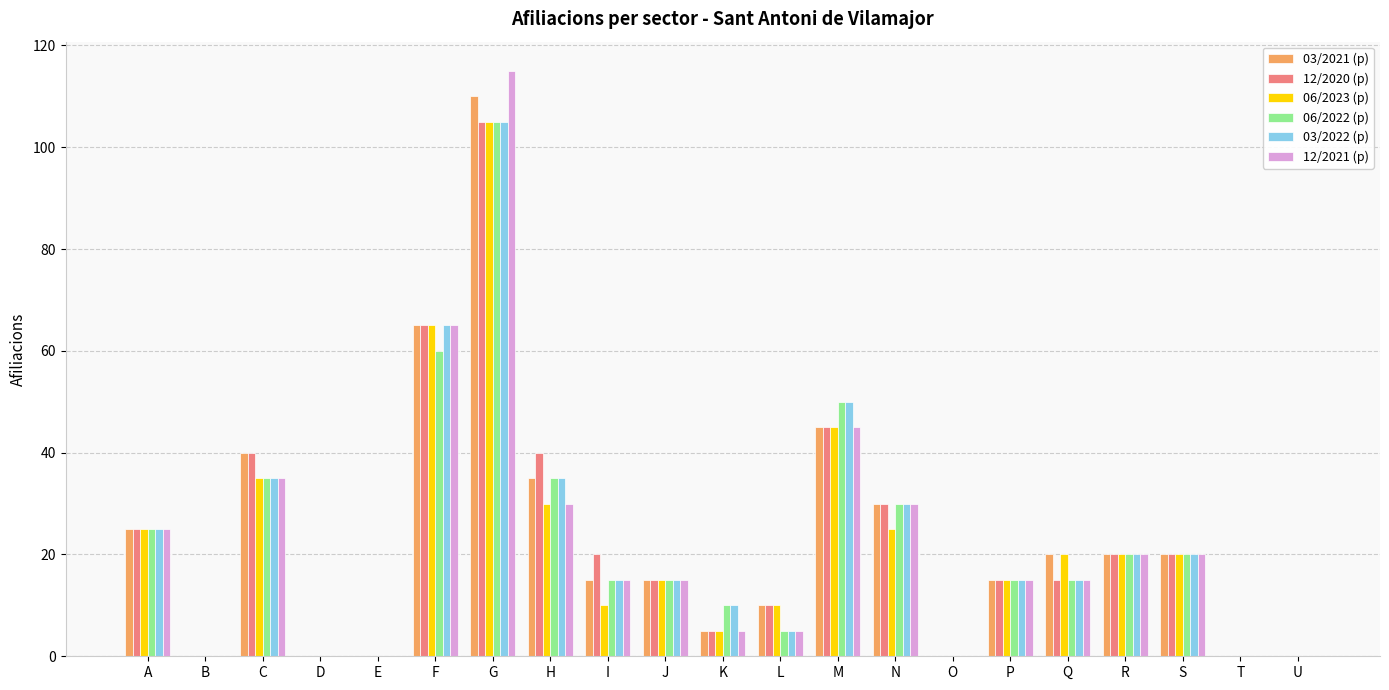

What are all the series names shown in the legend?

03/2021 (p), 12/2020 (p), 06/2023 (p), 06/2022 (p), 03/2022 (p), 12/2021 (p)